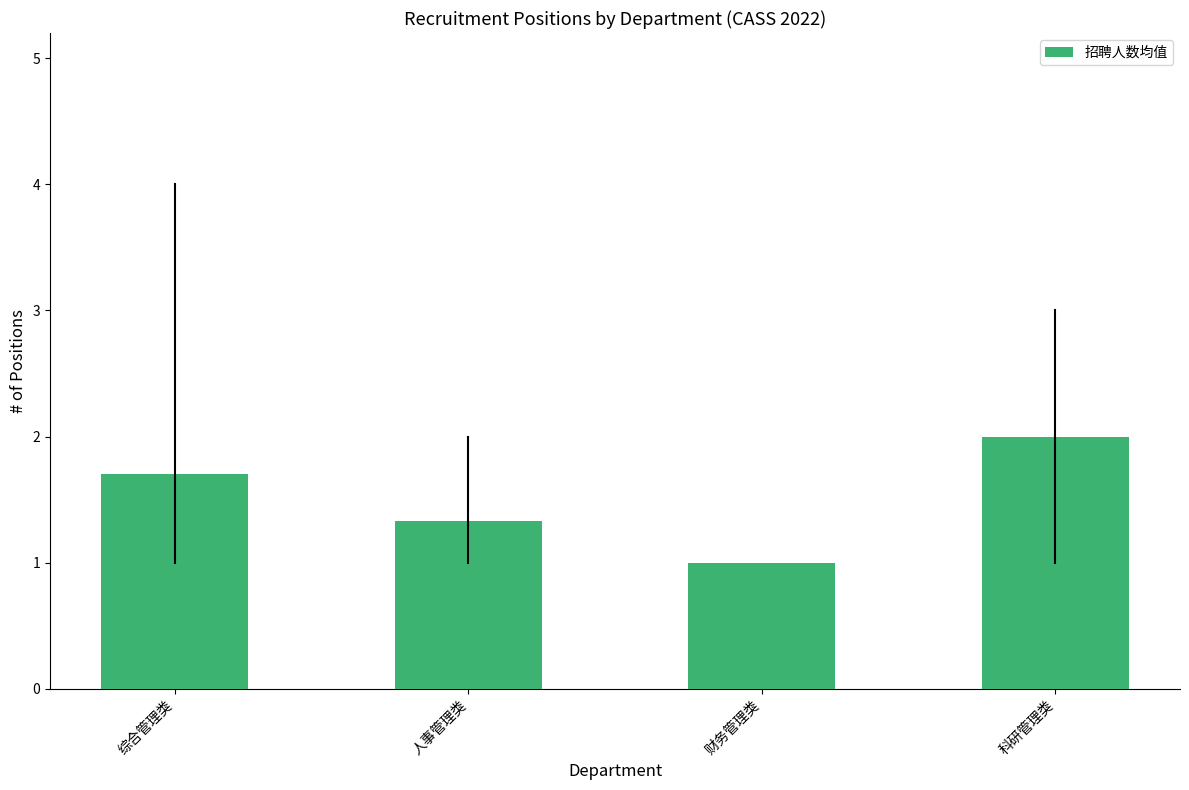

Reading left to right, transcribe all the data shown in this chart.

综合管理类=1.7	人事管理类=1.3	财务管理类=1.0	科研管理类=2.0